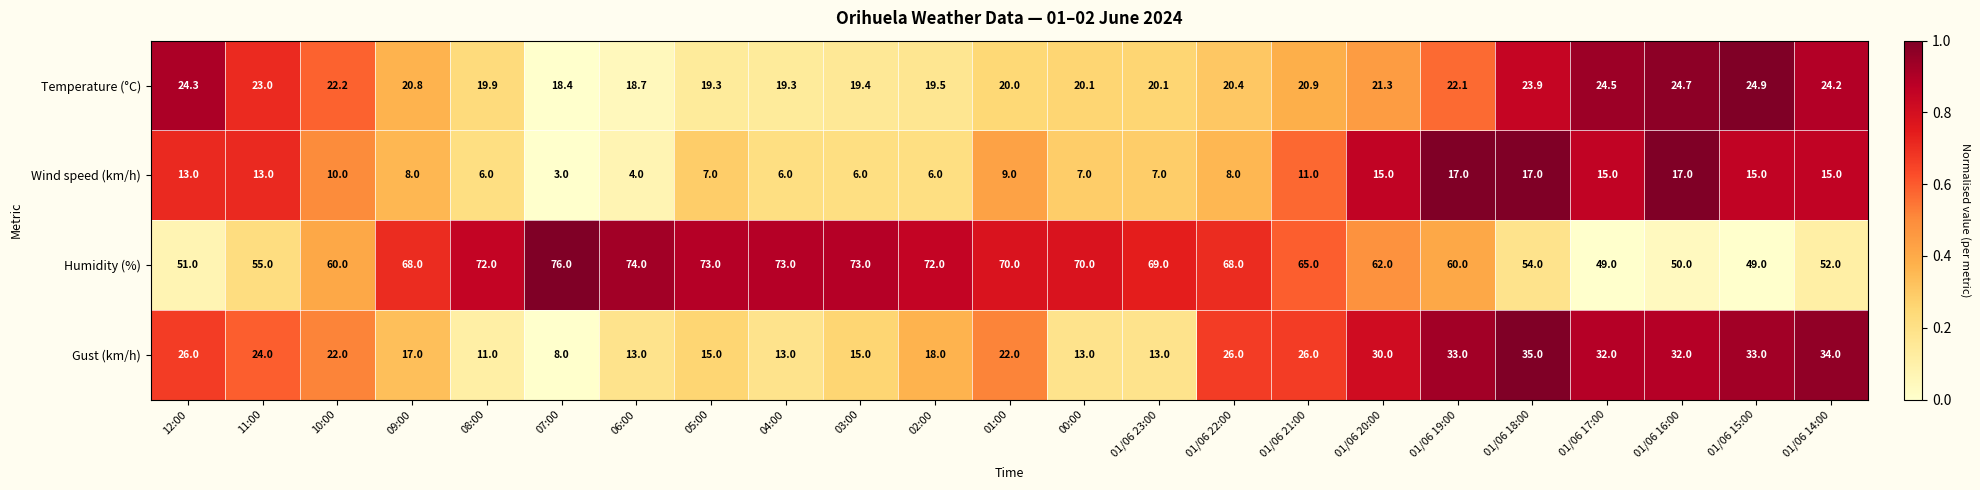

At 05:00, list the series in order from largest to smallest.

Humidity (%), Temperature (°C), Gust (km/h), Wind speed (km/h)